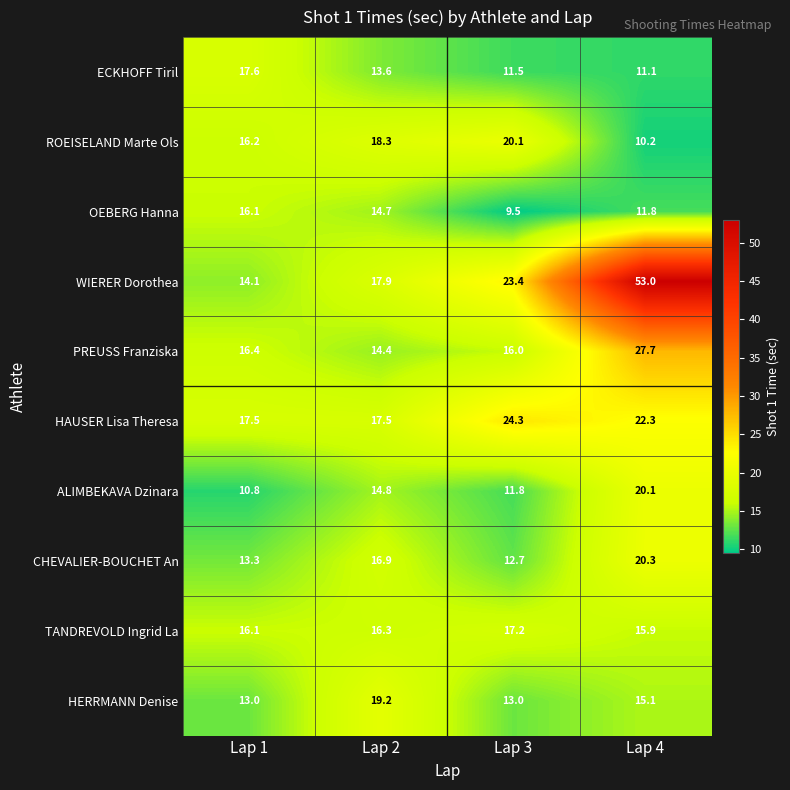

The ECKHOFF Tiril series shows 11.1 at Lap 4. True or false?

True